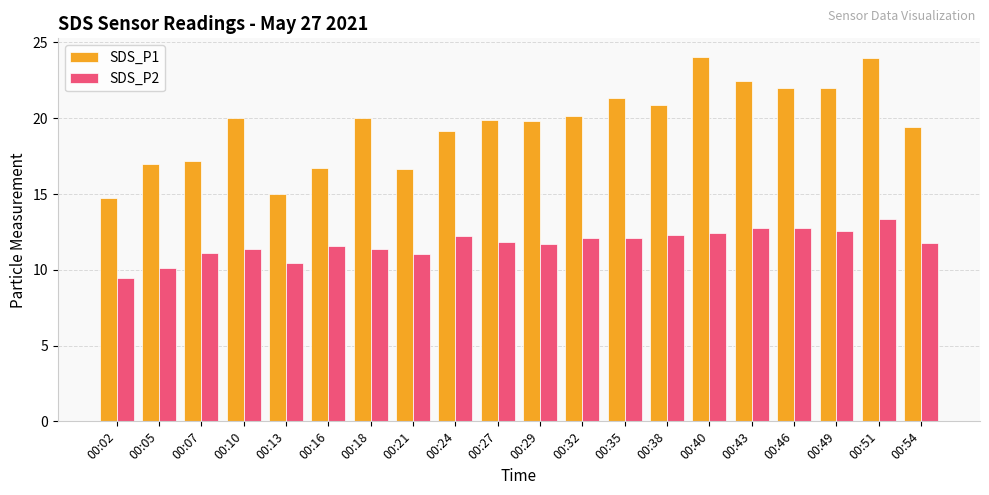

At which category is the sum across all series the highest?

00:51